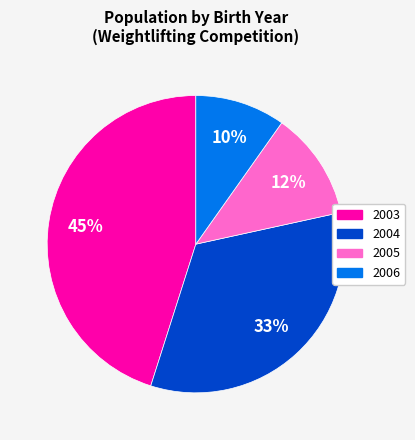

Which slice is the largest?

2003